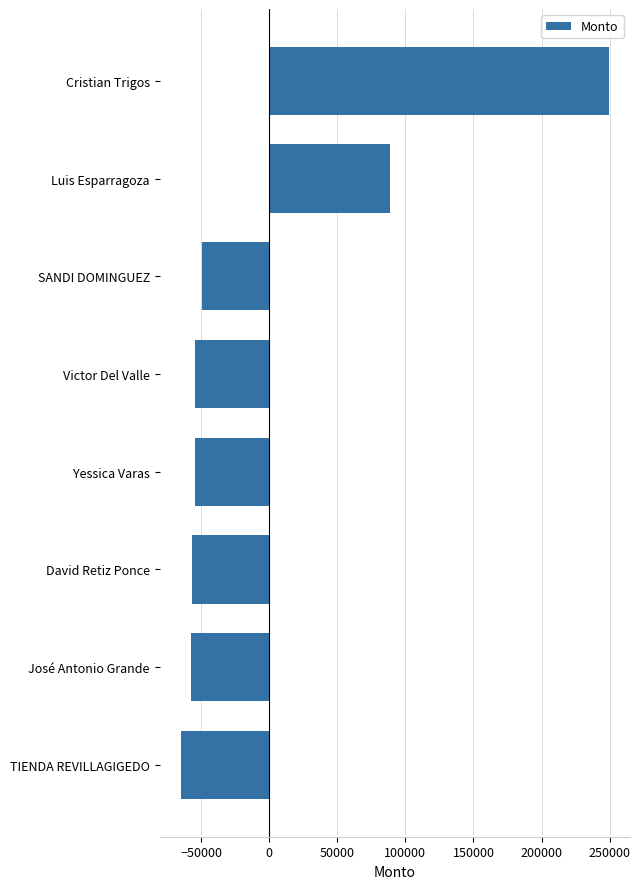

What is the change in value from TIENDA REVILLAGIGEDO to David Retiz Ponce?

+7969.0